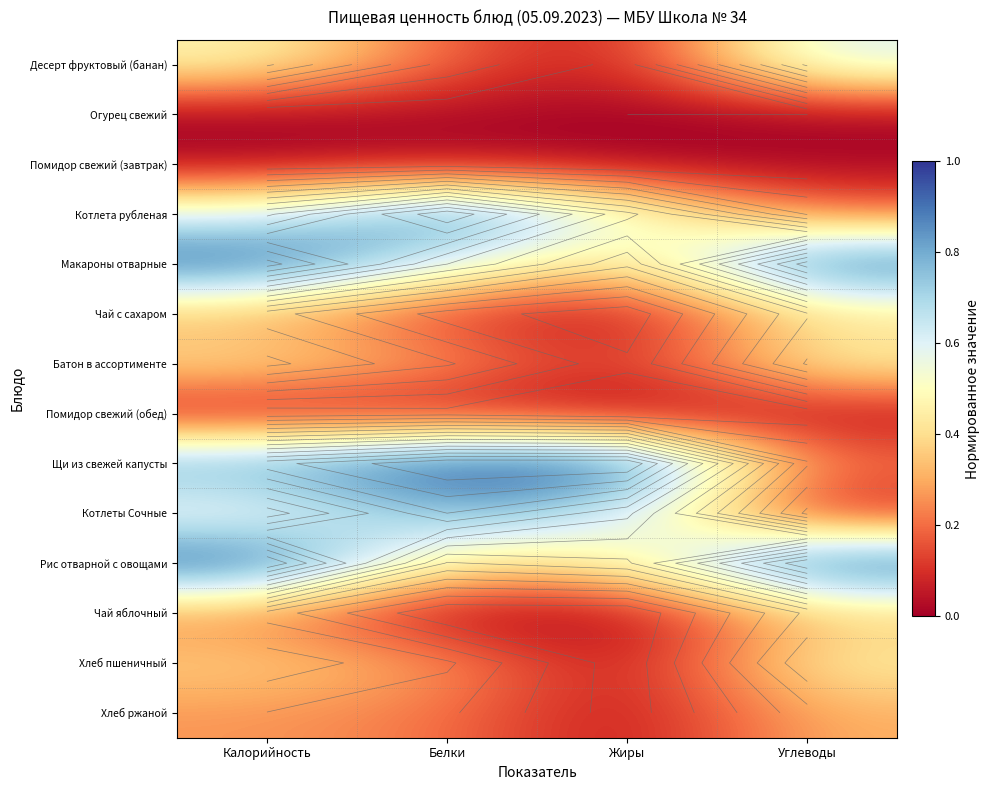

Rank the series at Белки from highest to lowest value.

Щи из свежей капусты, Котлета рубленая, Котлеты Сочные, Макароны отварные, Рис отварной с овощами, Хлеб пшеничный, Батон в ассортименте, Хлеб ржаной, Десерт фруктовый (банан), Чай с сахаром, Помидор свежий (обед), Помидор свежий (завтрак), Огурец свежий, Чай яблочный